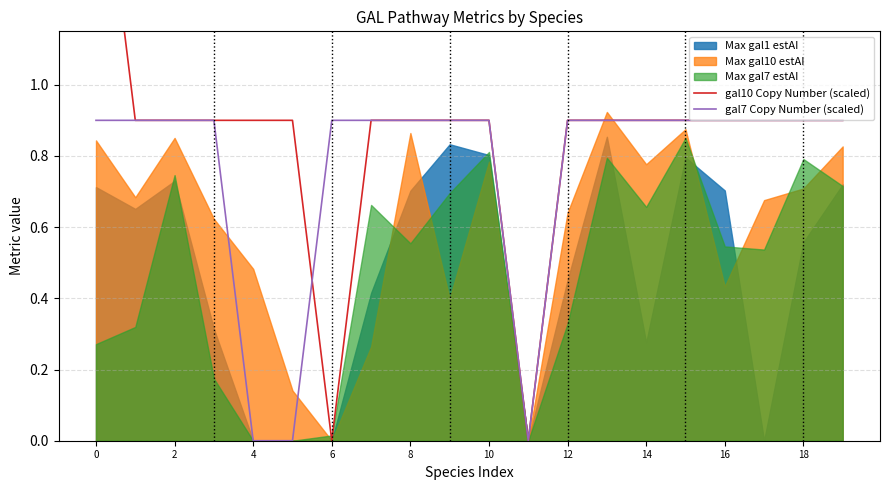

What is the average value of the gal7 Copy Number (scaled) series?

0.8